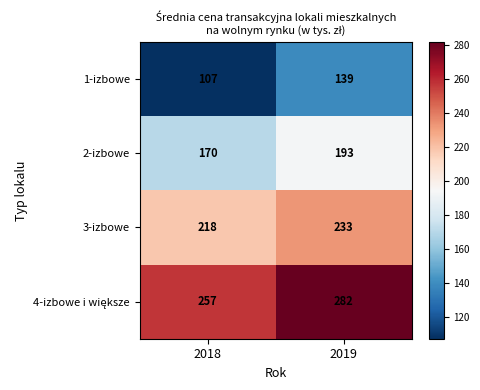

Is it true that 1-izbowe equals 139 at 2019?

True